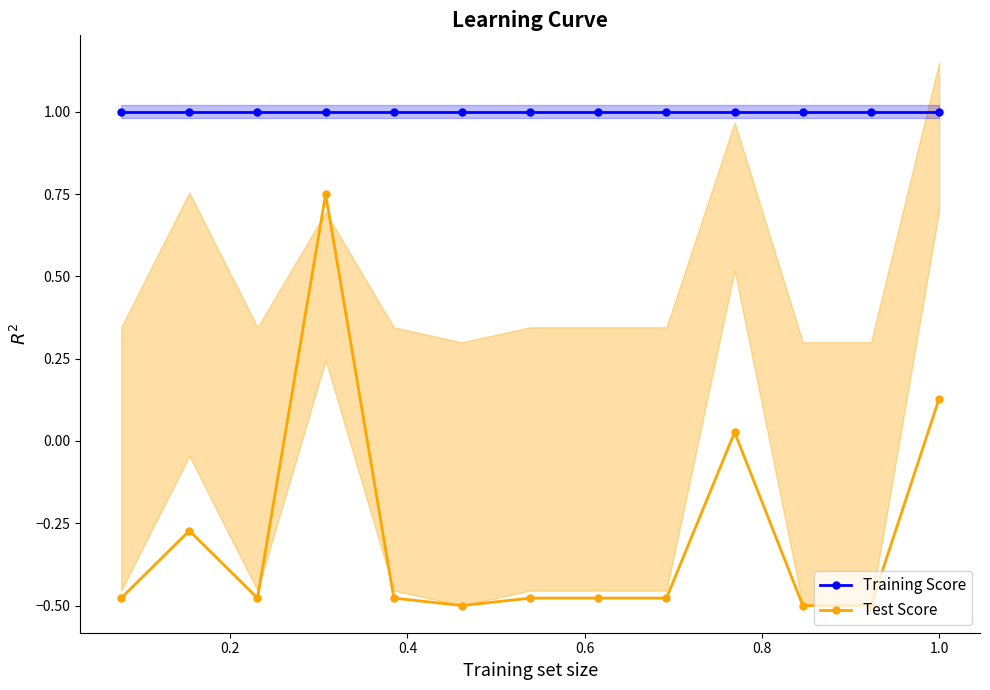

What is the value of the Training Score point at the 1st from the left?

1.0